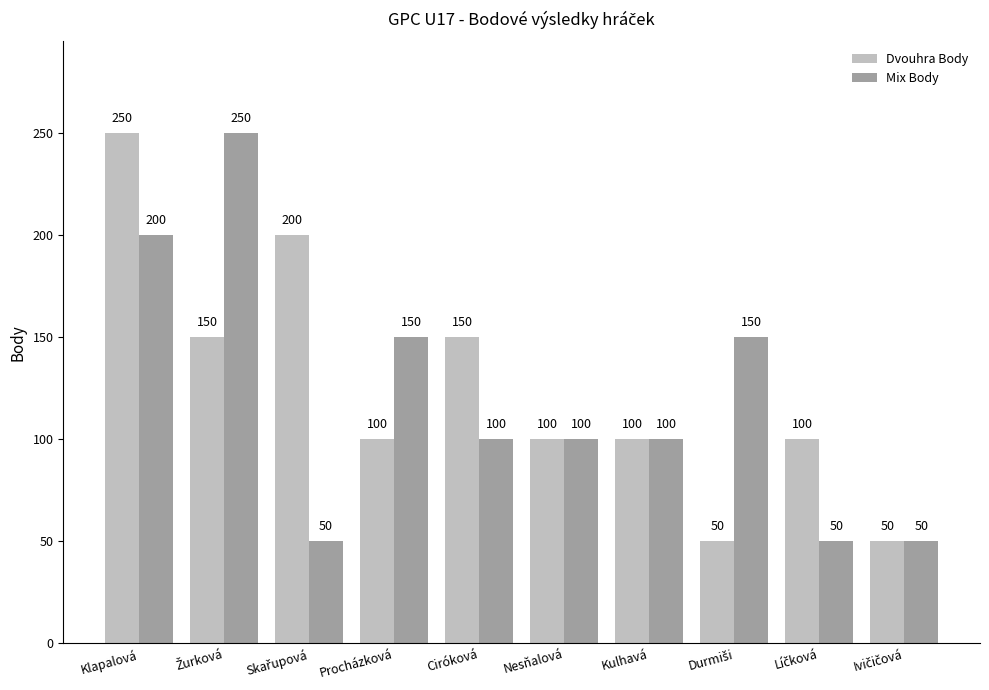

Between Ciróková and Kulhavá, which series saw the biggest shift?

Dvouhra Body